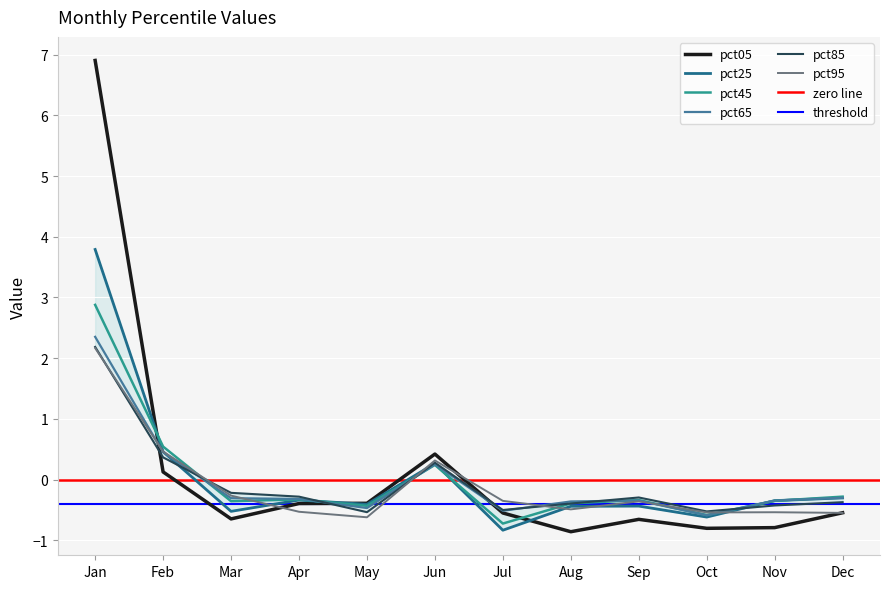

How many lines are shown in the chart?

6